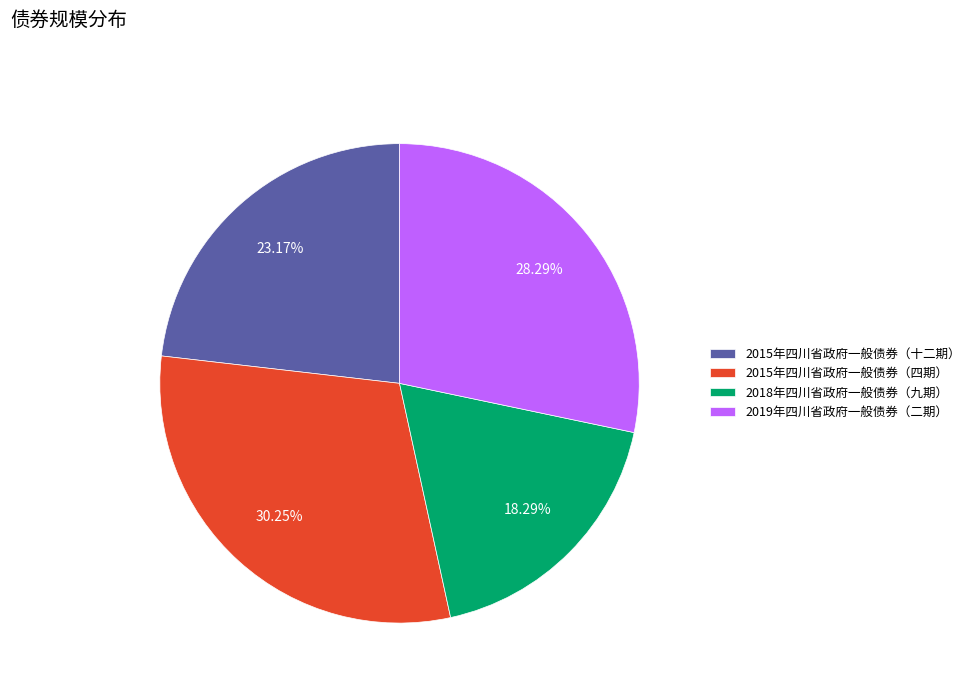

Which slice is the largest?

2015年四川省政府一般债券（四期）